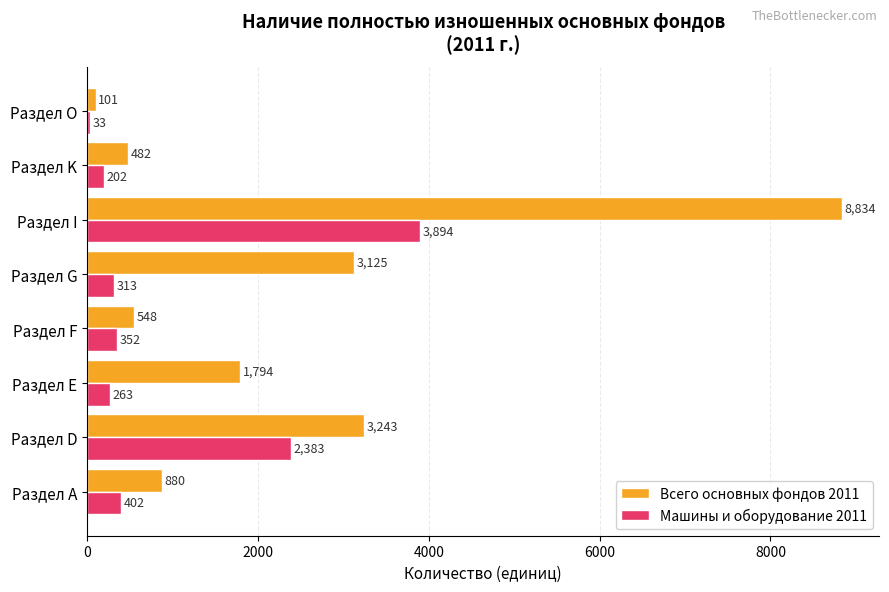

At how many categories does at least one series exceed 5380?

1